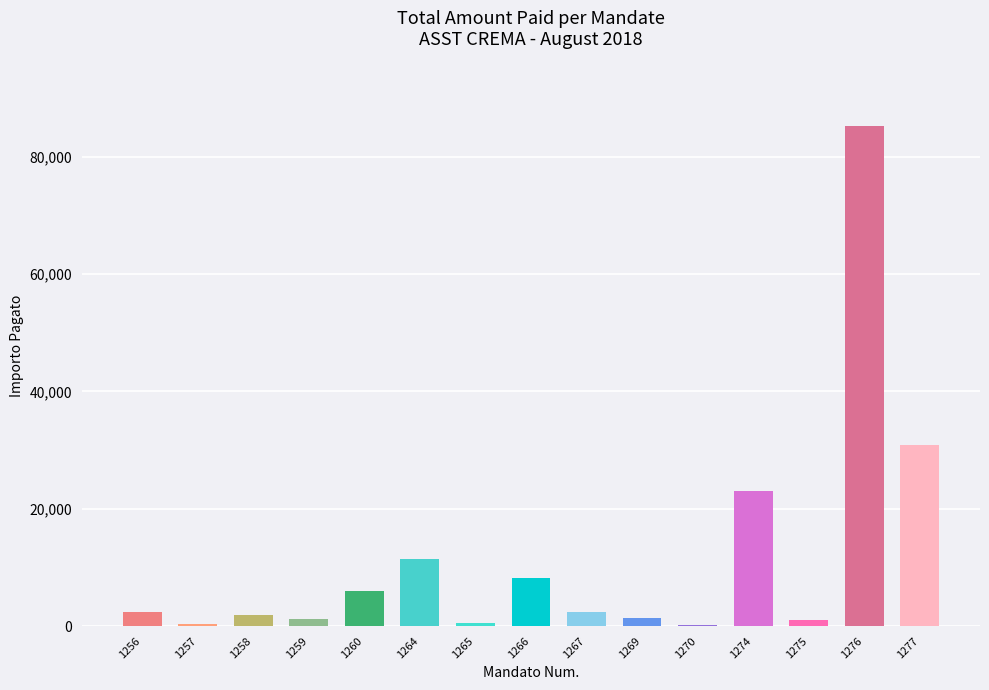

Are the bars grouped side by side (vs. stacked)?

No